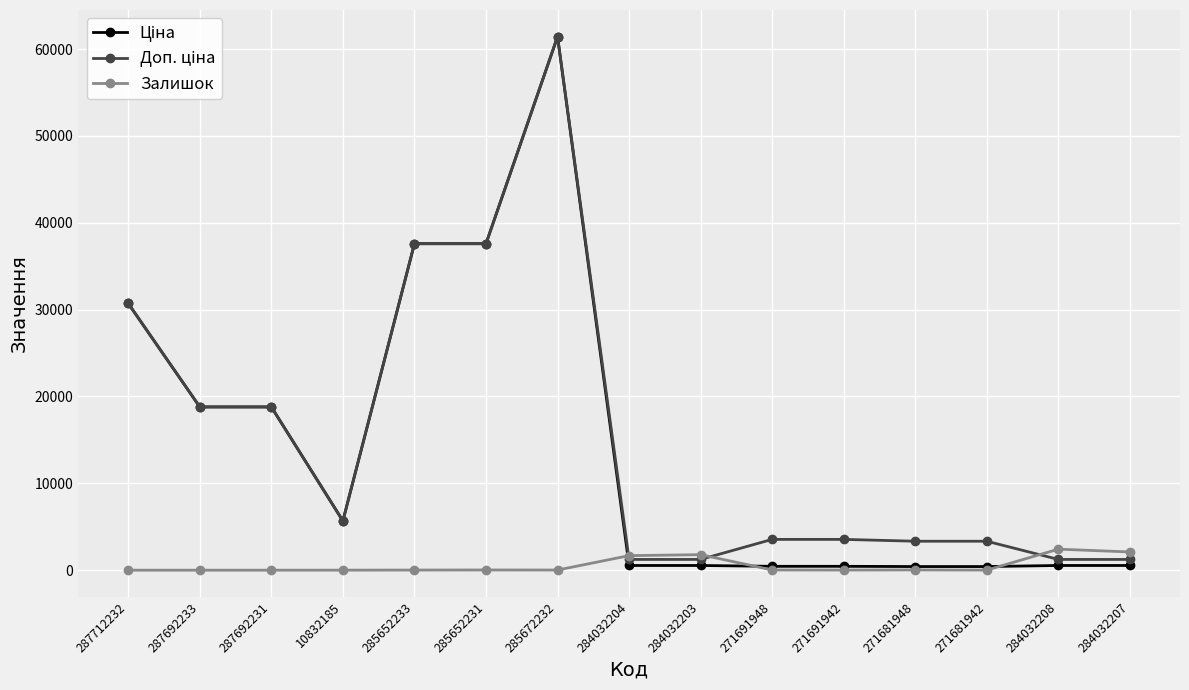

The Залишок series shows 0.0 at 287692231. True or false?

True